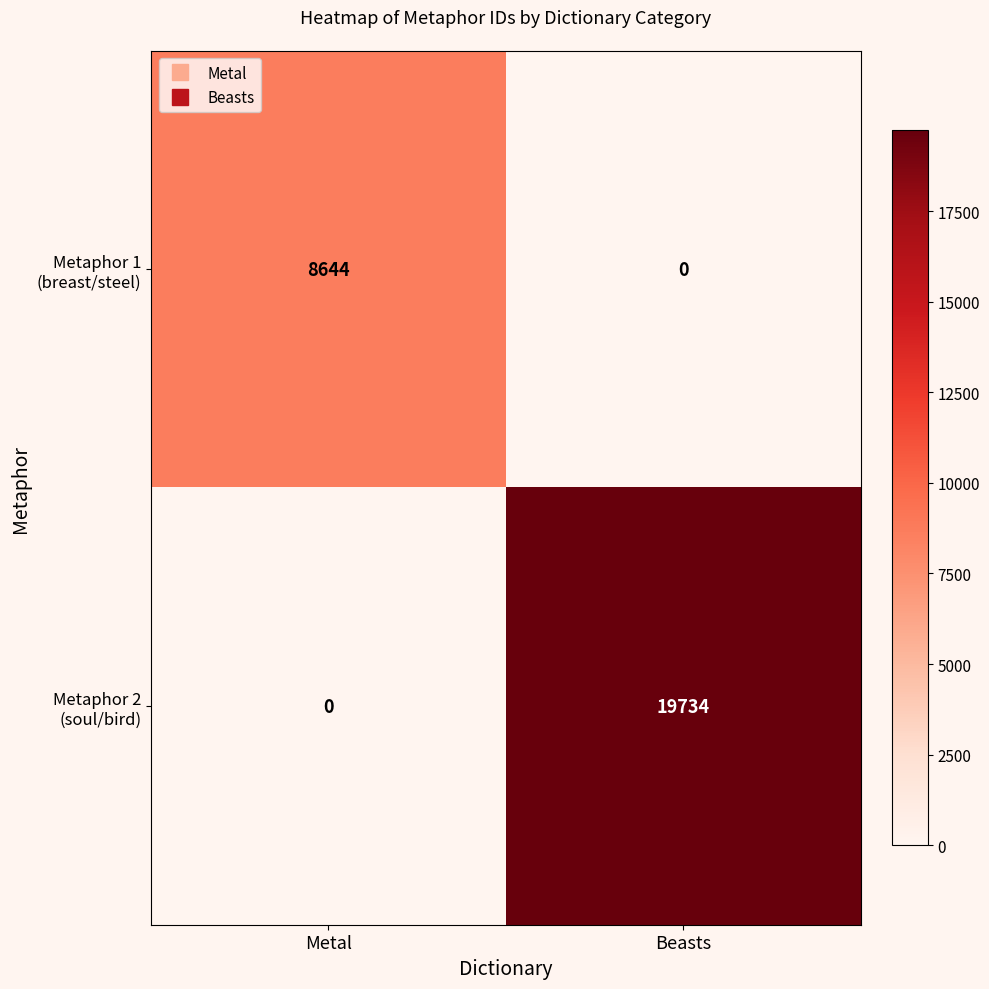

What is the difference between the highest and lowest values at Beasts?

19734